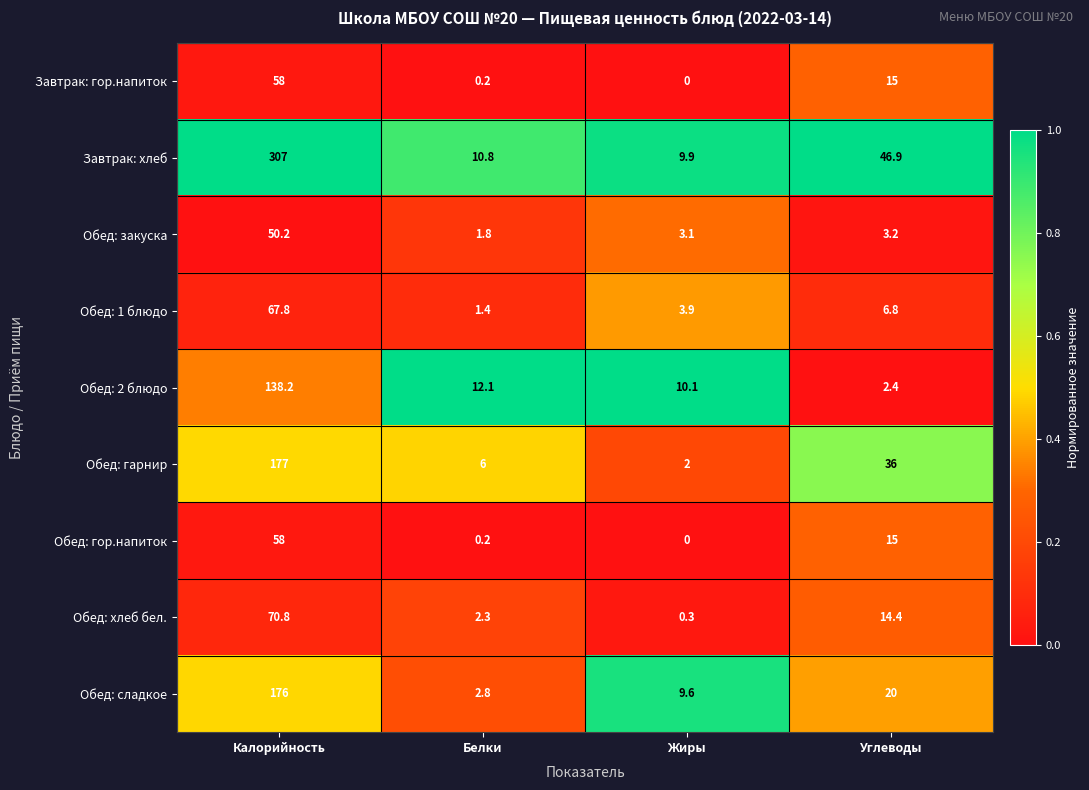

Which label corresponds to the smallest value in the chart?

Жиры